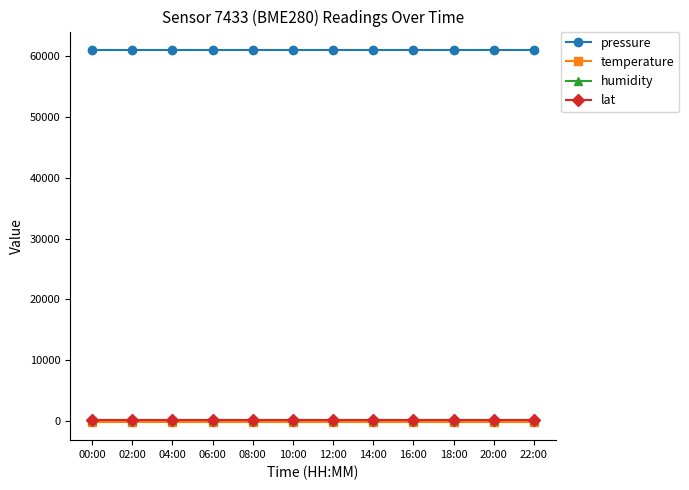

Does the chart display data point markers on the line(s)?

Yes